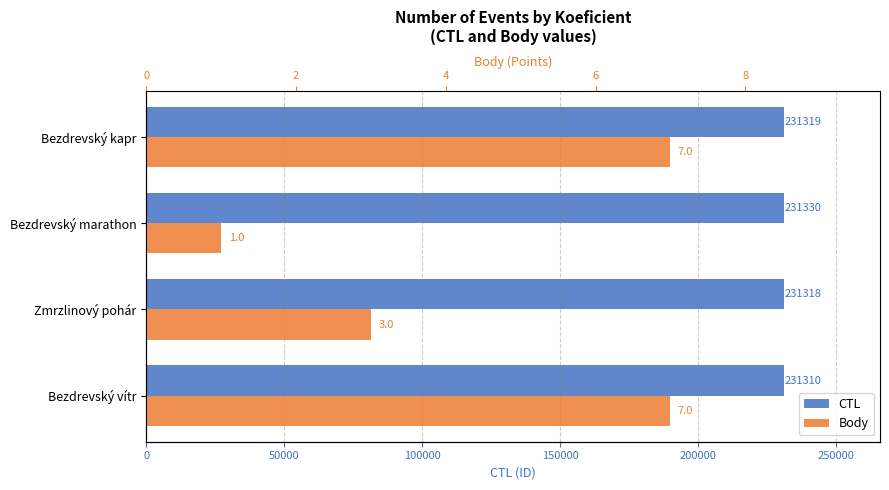

How many data points in Body are less than 7?

2